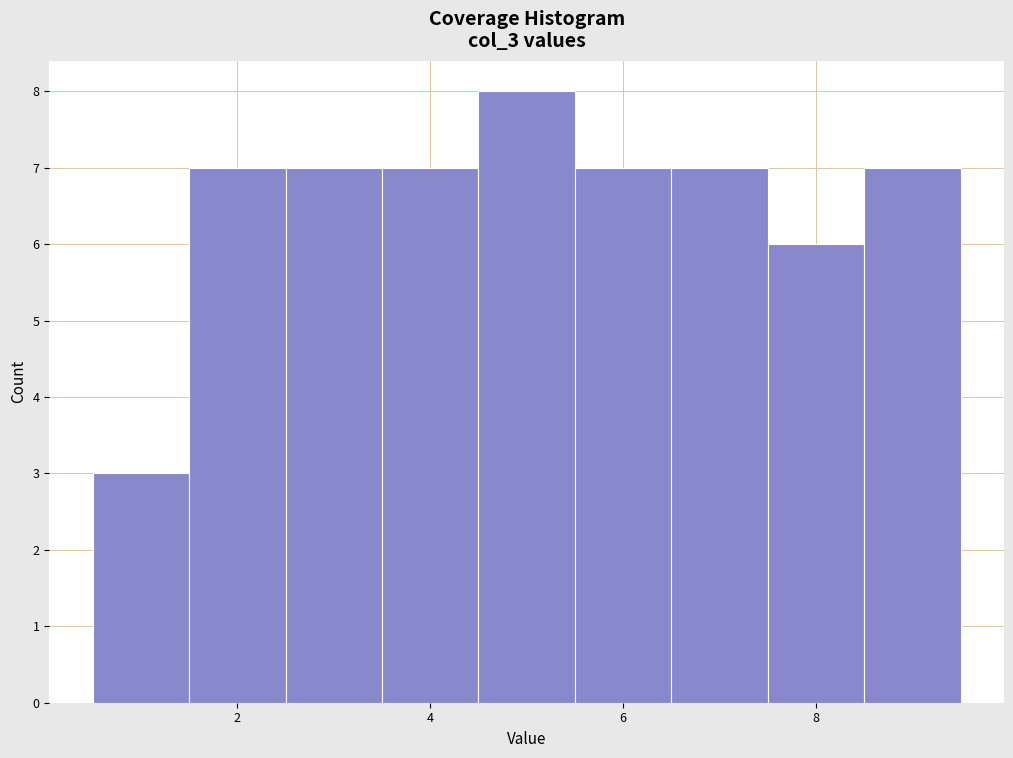

Reading left to right, list every bar in this chart as the range it spans on the x-axis followed by its height. Neither the bar edges nor the heights are printed on the chart, so give them approximately, as read against the axes.

0.5 to 1.5: 3
1.5 to 2.5: 7
2.5 to 3.5: 7
3.5 to 4.5: 7
4.5 to 5.5: 8
5.5 to 6.5: 7
6.5 to 7.5: 7
7.5 to 8.5: 6
8.5 to 9.5: 7